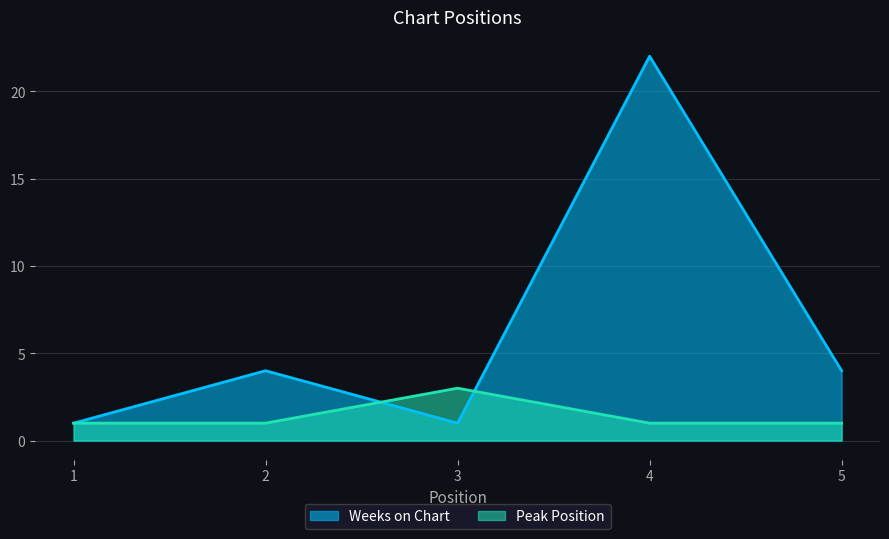

Rank the series by their maximum value, from highest to lowest.

Weeks on Chart, Peak Position